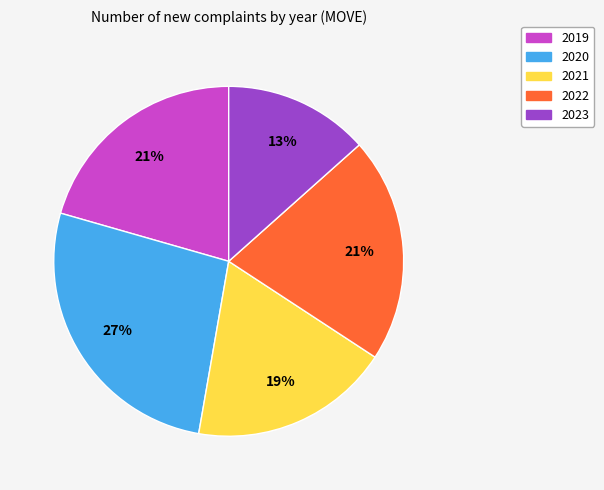

Combined, do 2019 and 2023 account for over 50%?

No